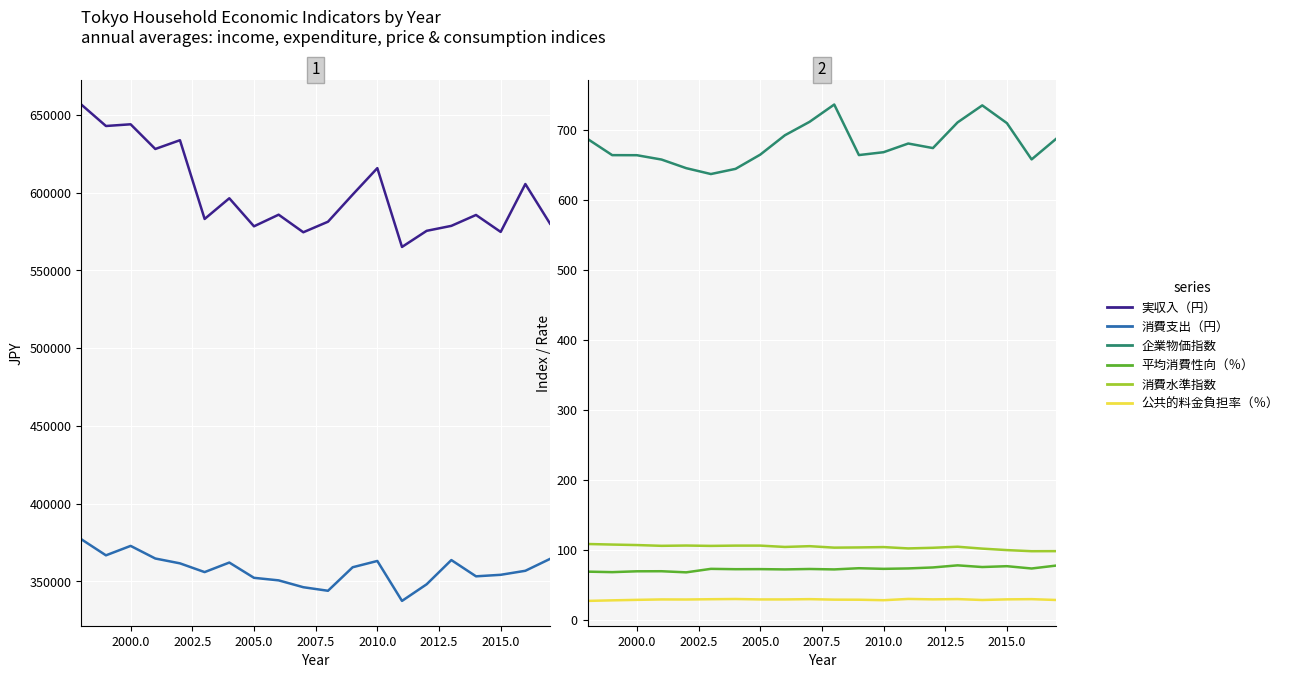

Is the value of 公共的料金負担率（％） at 18 greater than the value of 平均消費性向（％） at 13?

No